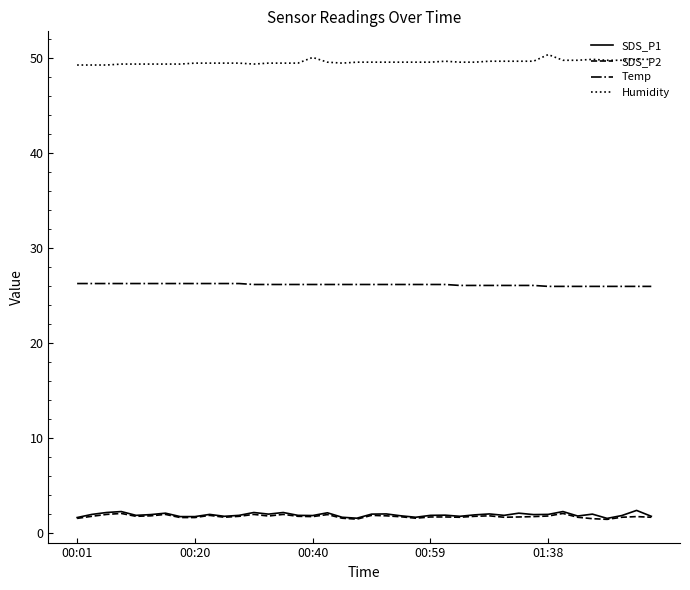

What is the highest value of the SDS_P2 series?

2.1